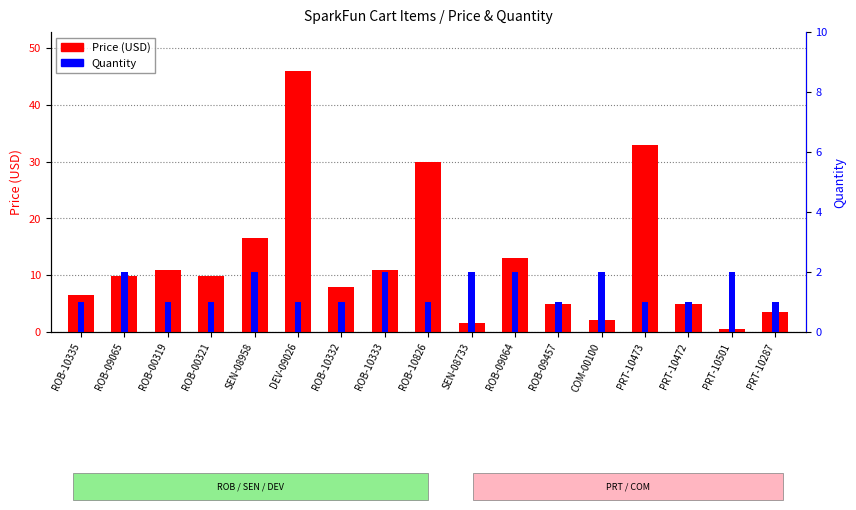

Does the chart contain stacked bars?

No